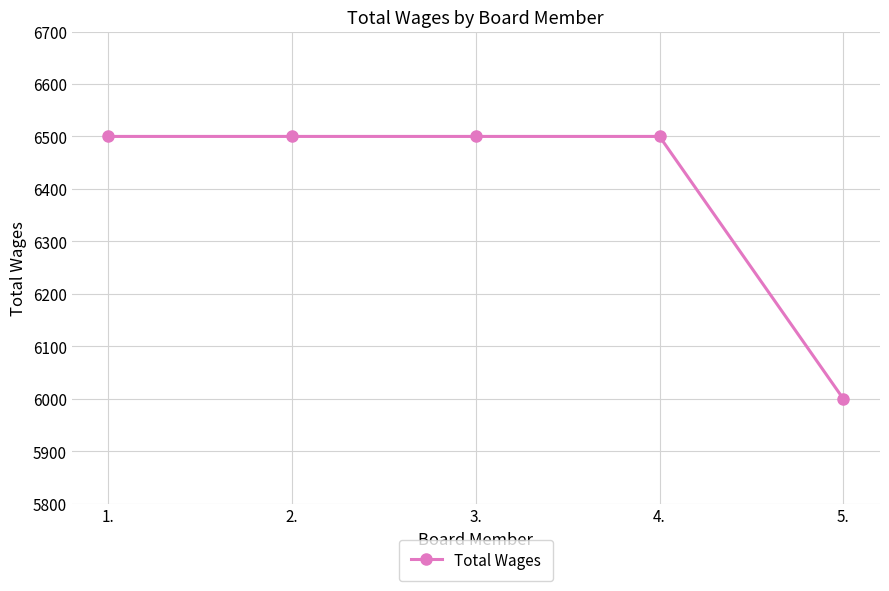

What is the difference between the values at 4. and 5.?

500